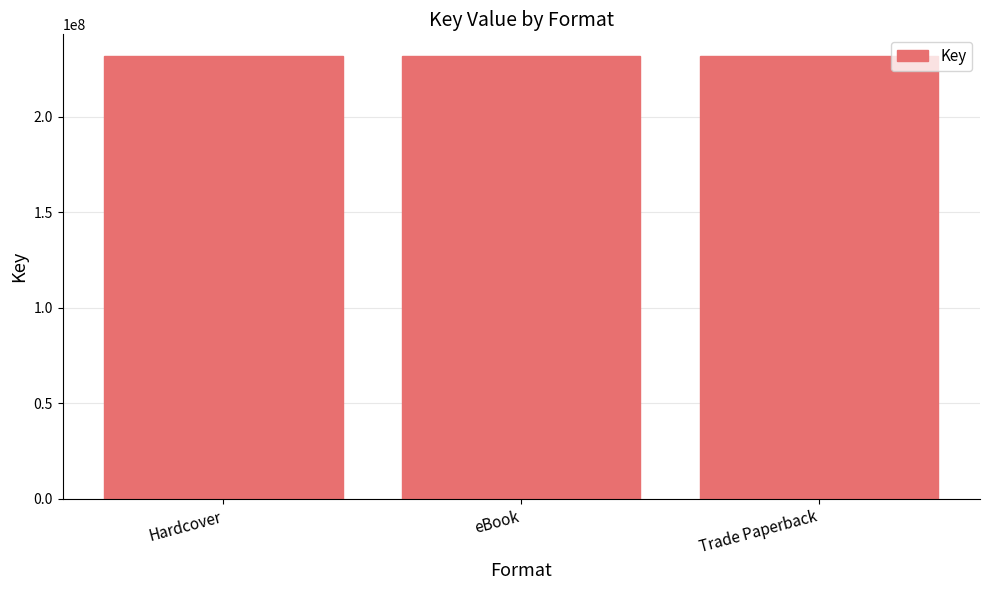

Which category has the lowest value across all series?

Hardcover